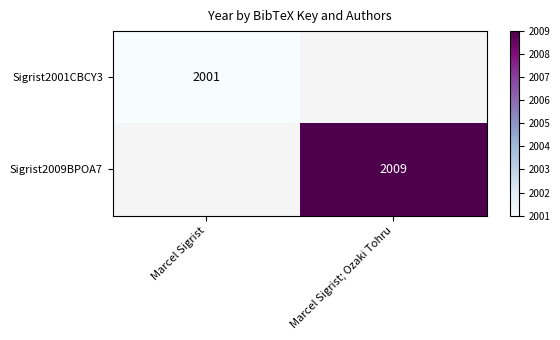

True or false: Sigrist2001CBCY3 has a value of 622 at Marcel Sigrist.

False